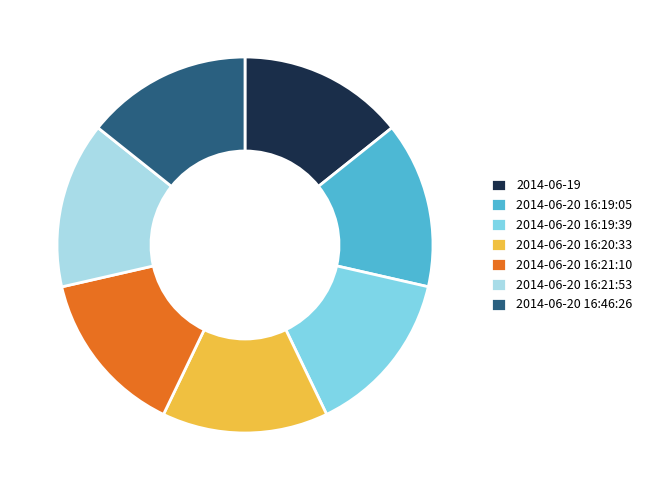

Do 2014-06-20 16:19:39 and 2014-06-19 together represent more than half of the pie?

No